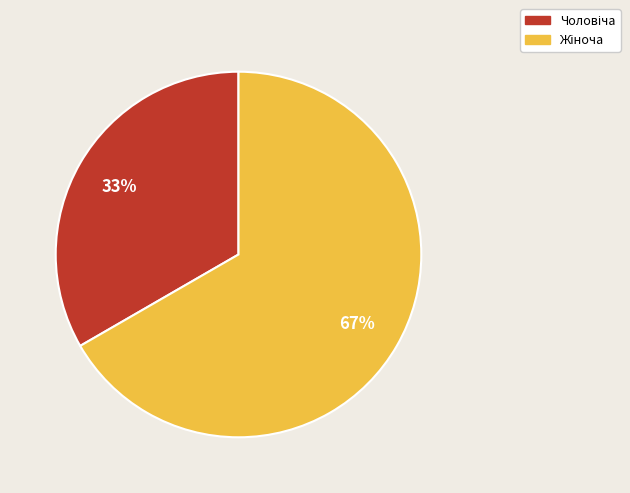

How many slices are in this pie chart?

2